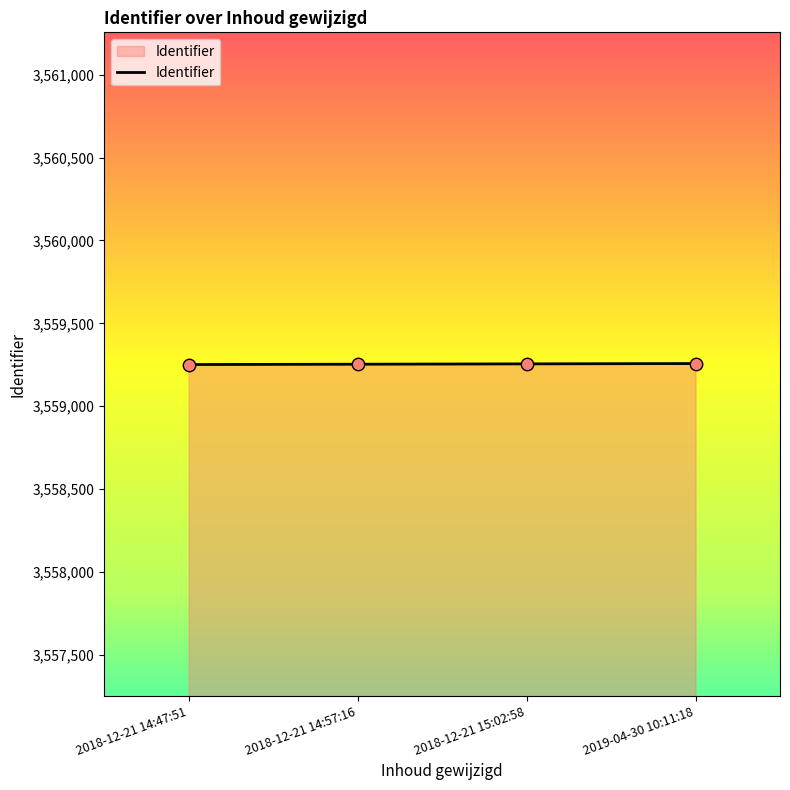

What is the ratio of the value at 2018-12-21 14:47:51 to the value at 2019-04-30 10:11:18?

1.0